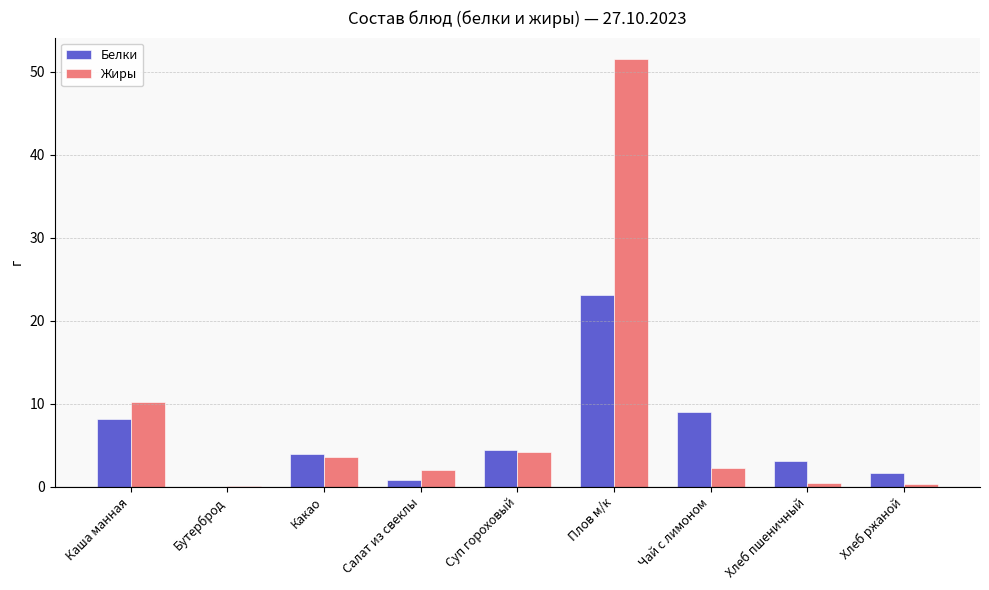

What is the sum of all Жиры values?

74.7